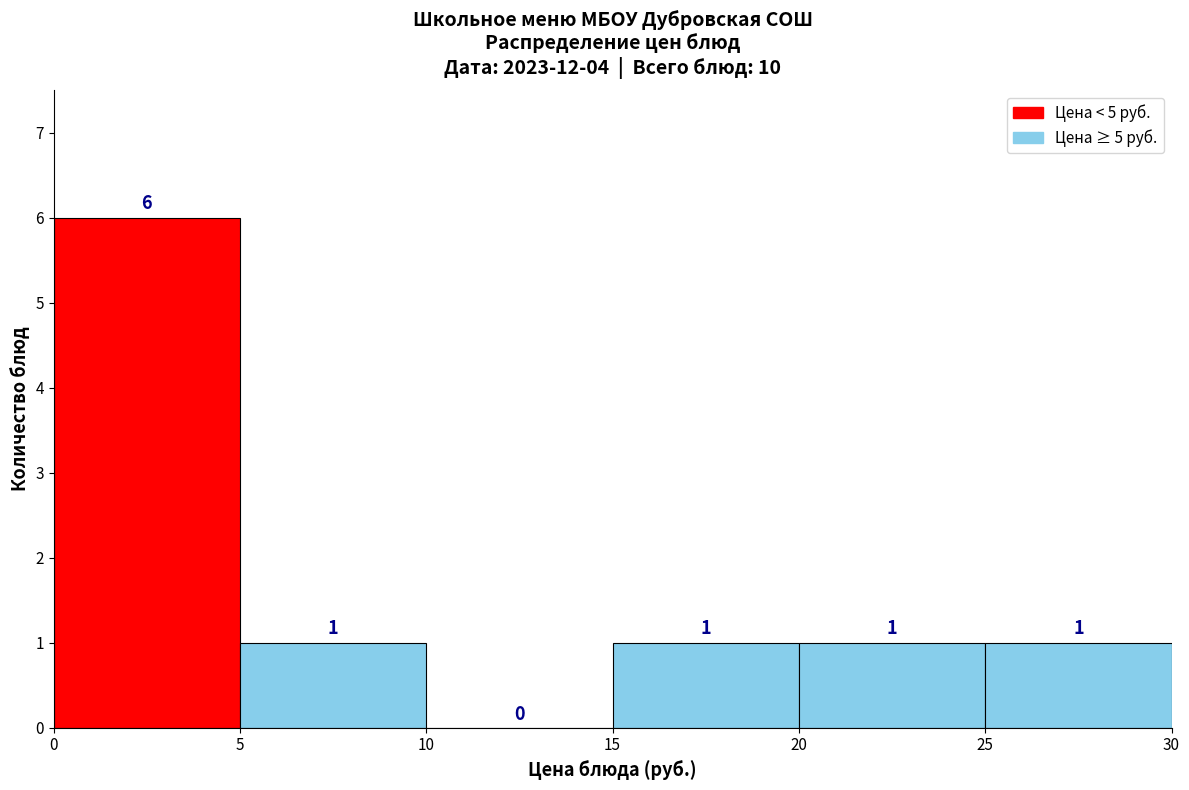

Reading left to right, list every bar in this chart as the range it spans on the x-axis followed by its height.

0 to 5: 6
5 to 10: 1
10 to 15: 0
15 to 20: 1
20 to 25: 1
25 to 30: 1